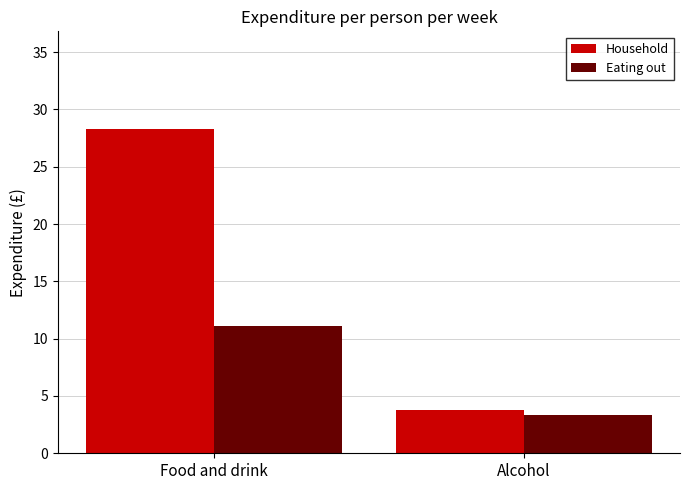

What is the spread (max minus min) of values at Alcohol?

0.4